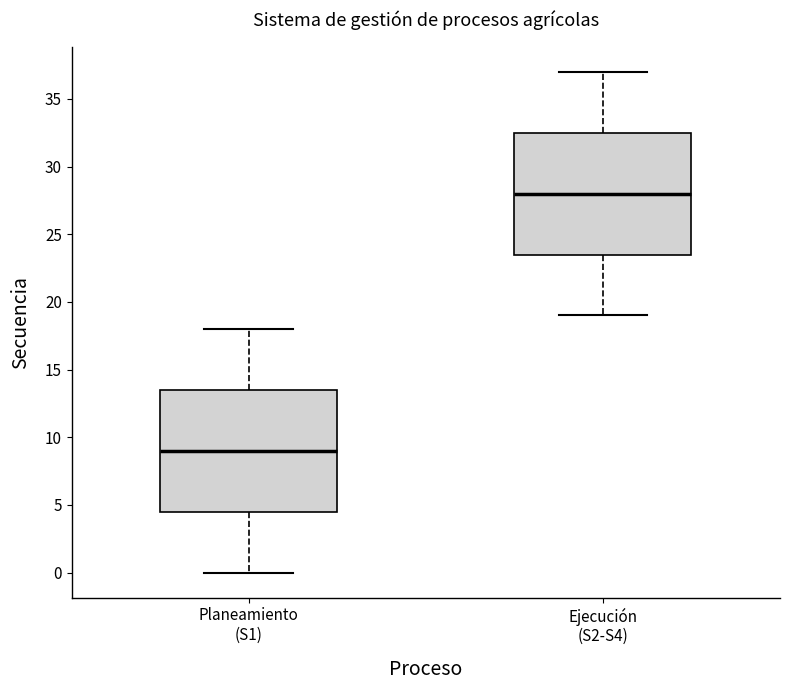

Reading left to right, read every box against the y-axis: the position of its median line, the range the box covers, and the ends of its whiskers. The values are not printed on the chart, so give them approximately, as read against the axis.

Planeamiento (S1): median 9.0, box 4.5 to 13.5, whiskers 0.0 to 18.0
Ejecución (S2-S4): median 28.0, box 23.5 to 32.5, whiskers 19.0 to 37.0